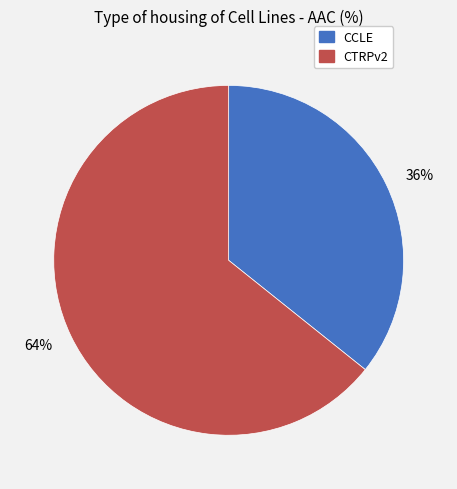

True or false: 64% accounts for 56% of the total.

False